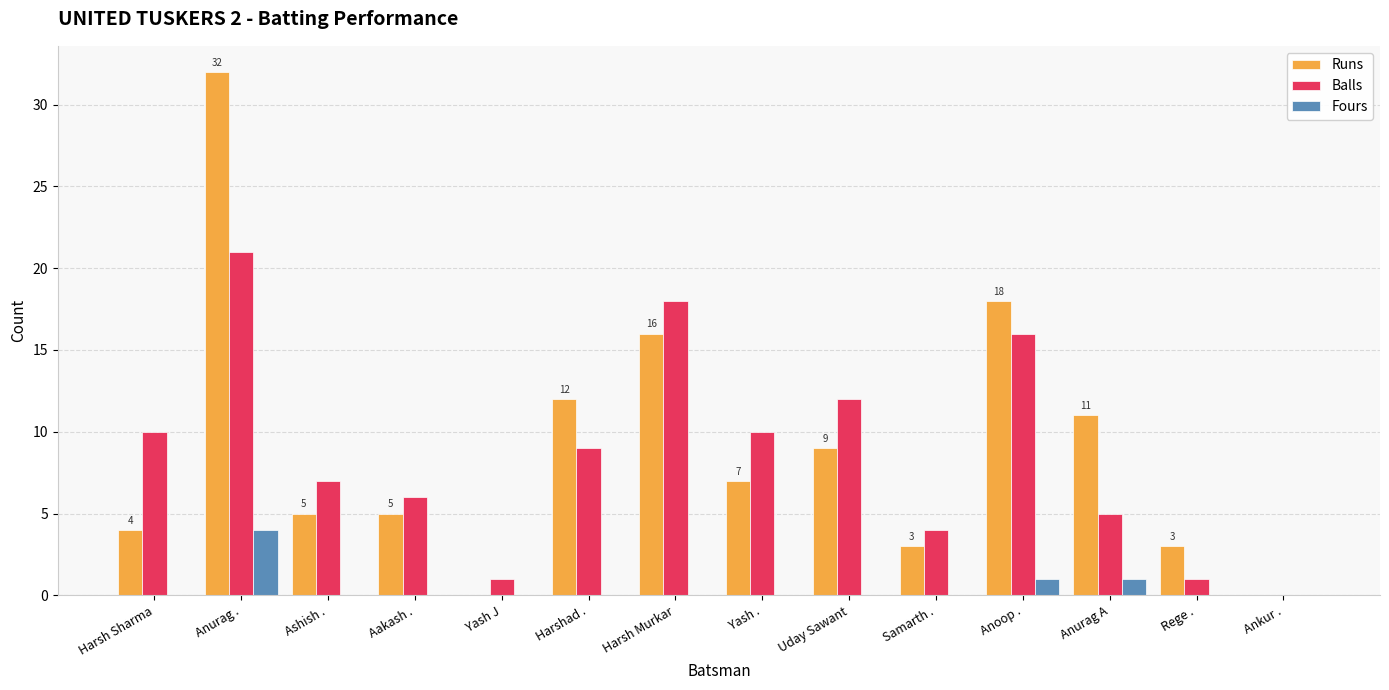

What is the maximum value shown in the chart?

32